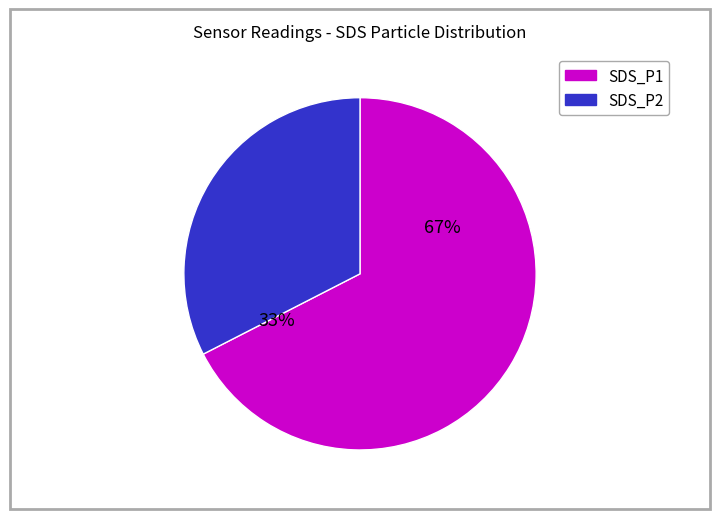

Is it true that 38 is 17% of the pie?

False